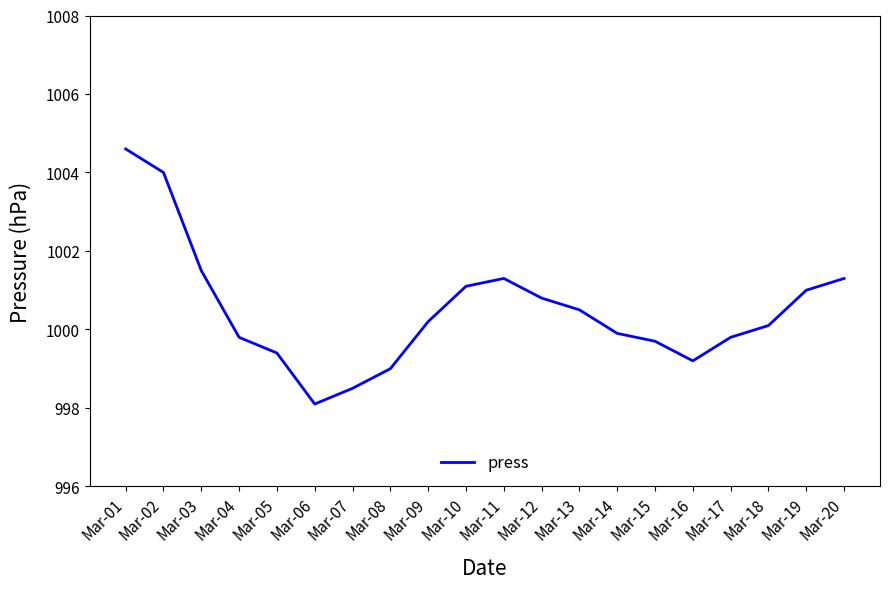

What is the maximum value shown in the chart?

1004.6